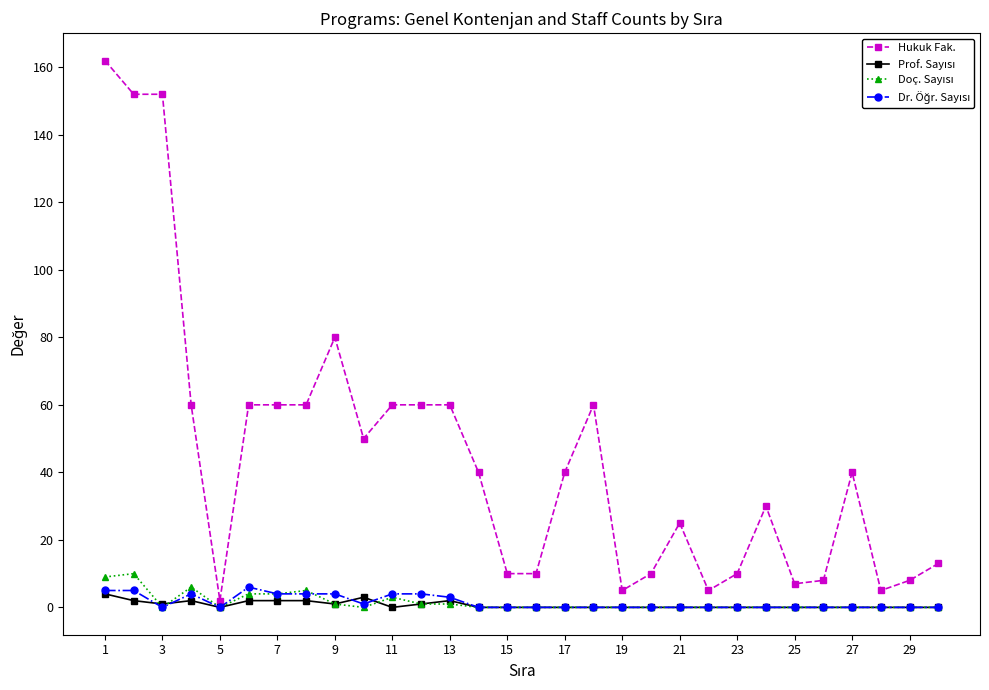

Which series has the largest range (max minus min)?

Hukuk Fak.